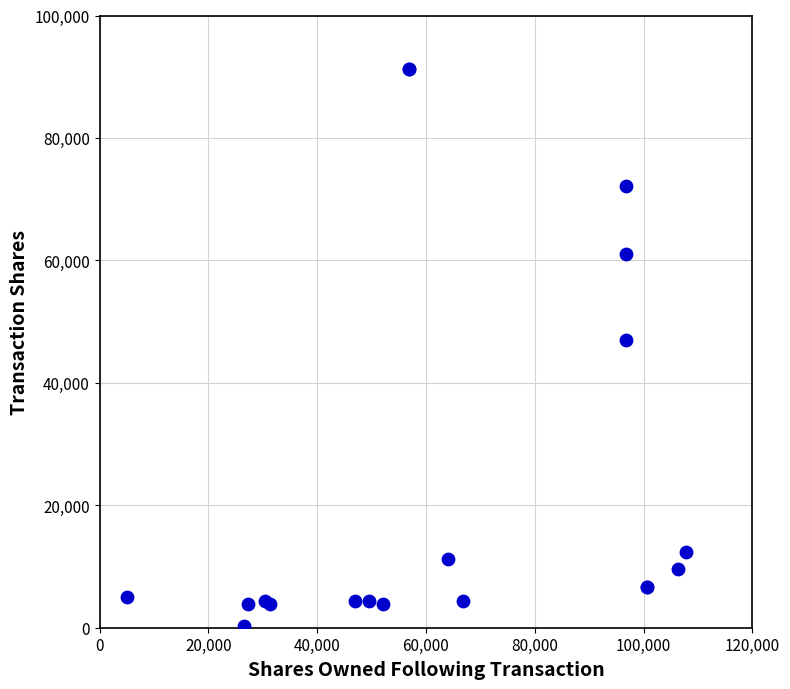

What Y value in the scatter plot is closest to 45746?

47052